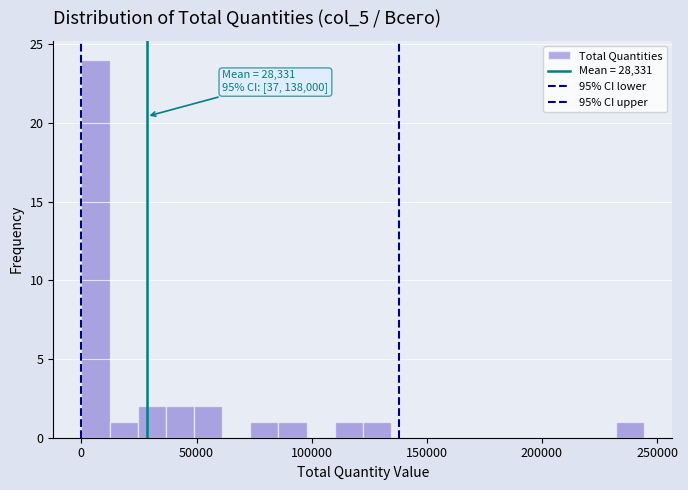

Read against the x-axis, roughly where is the centre of the tallest bar?

5000